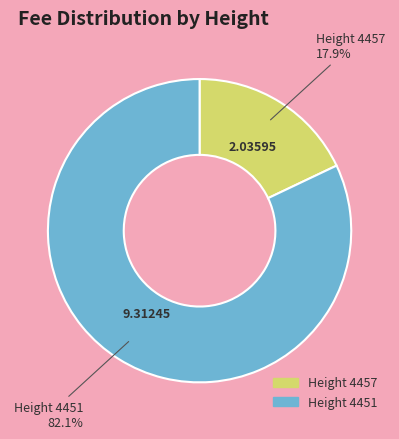

Does any single category account for the majority?

Yes